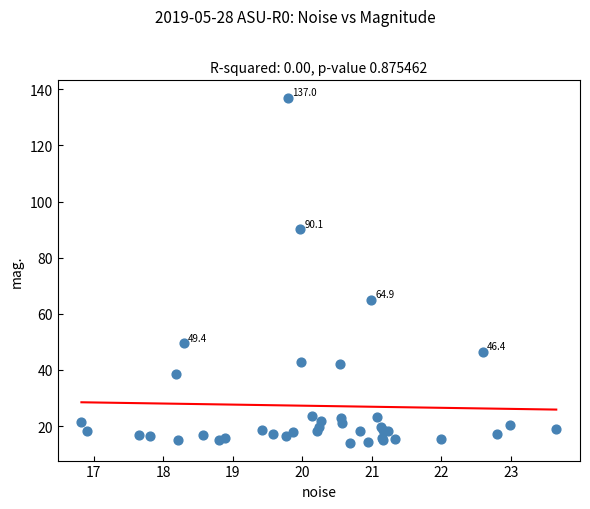

What Y value in the scatter plot is closest to 75?

64.9